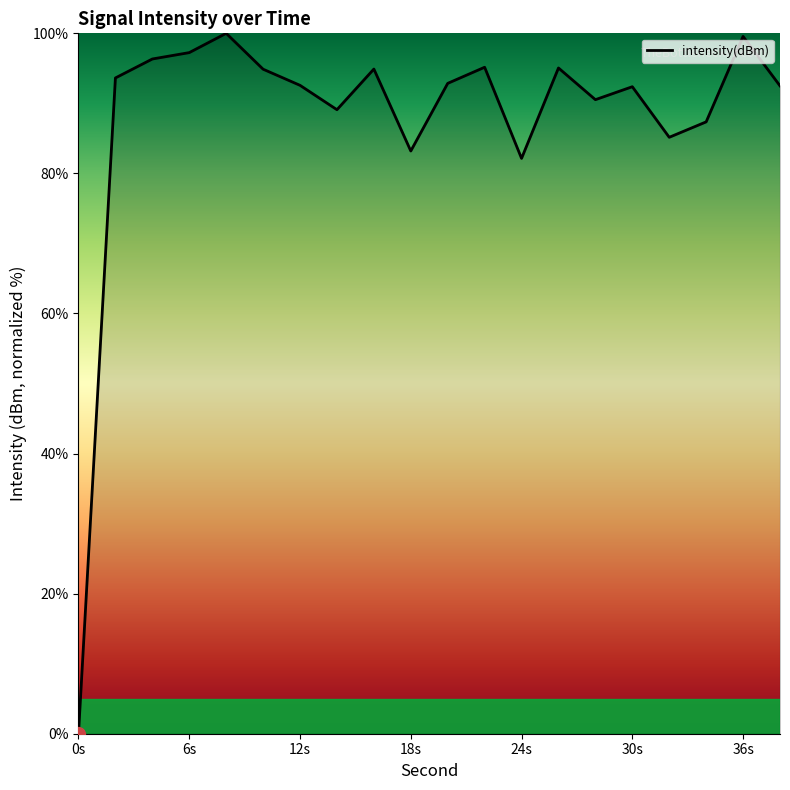

At which category does the data reach its first local peak?

8